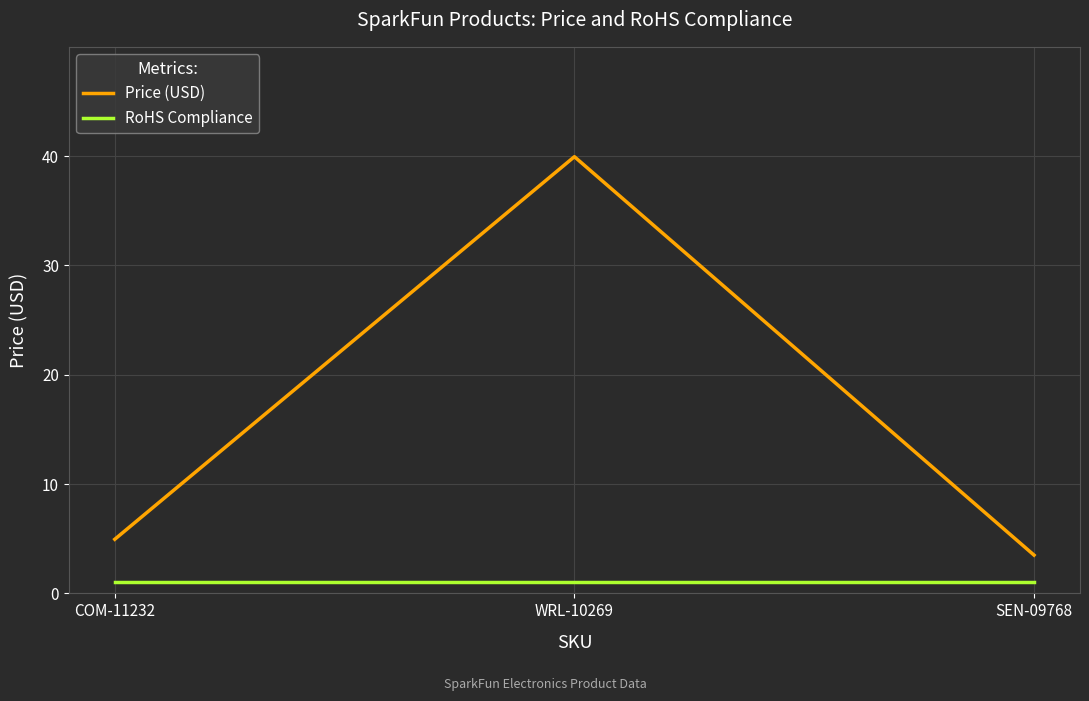

Count the number of categories in the chart.

3